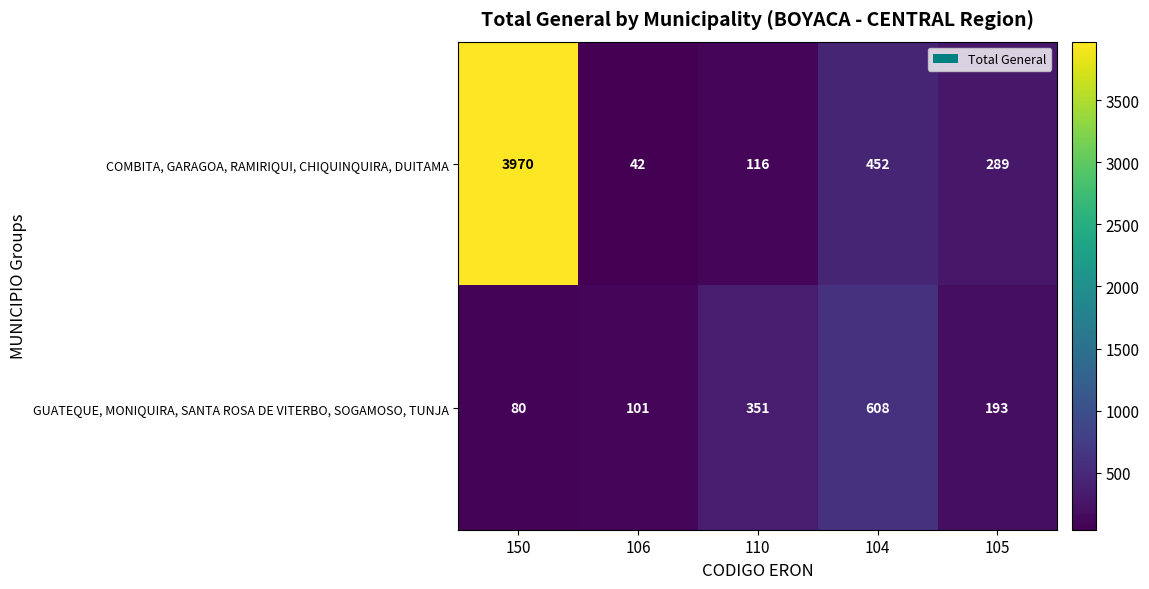

At which category is the sum across all series the highest?

150